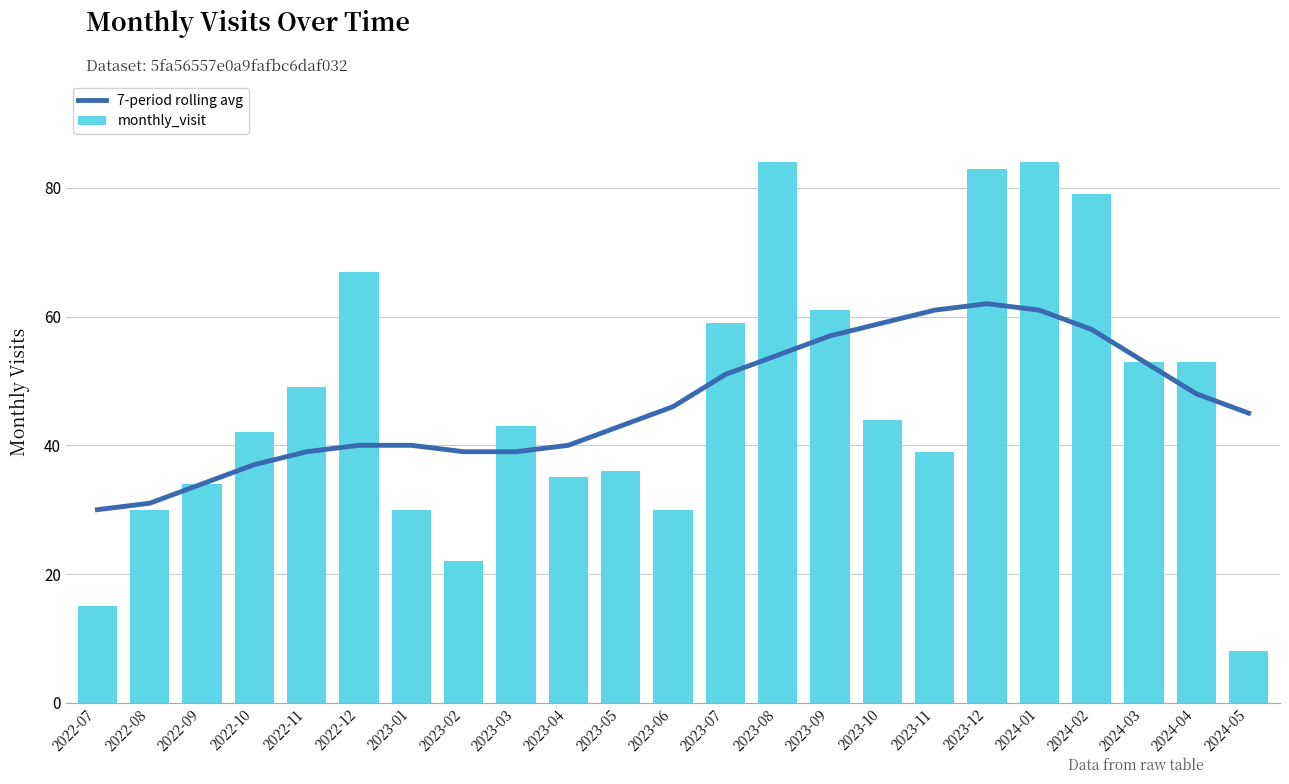

The monthly_visit series shows 85 at 2024-04. True or false?

False